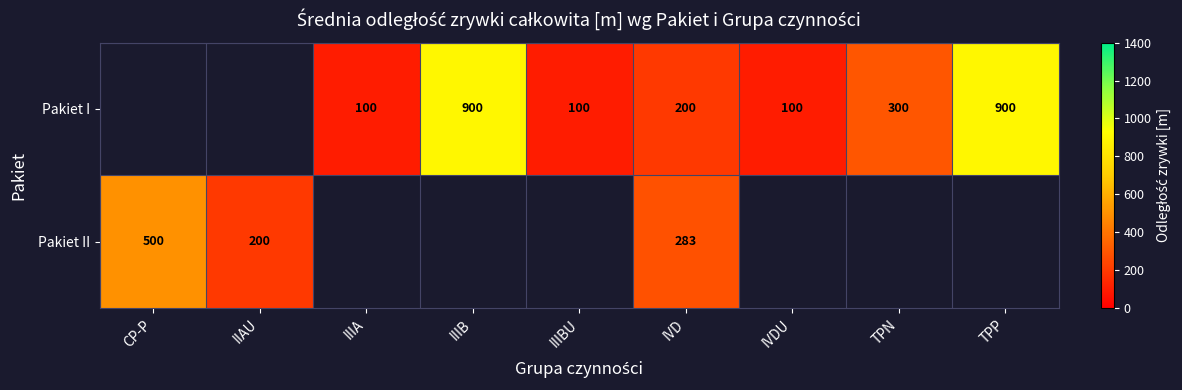

At IVD, list the series in order from largest to smallest.

Pakiet II, Pakiet I